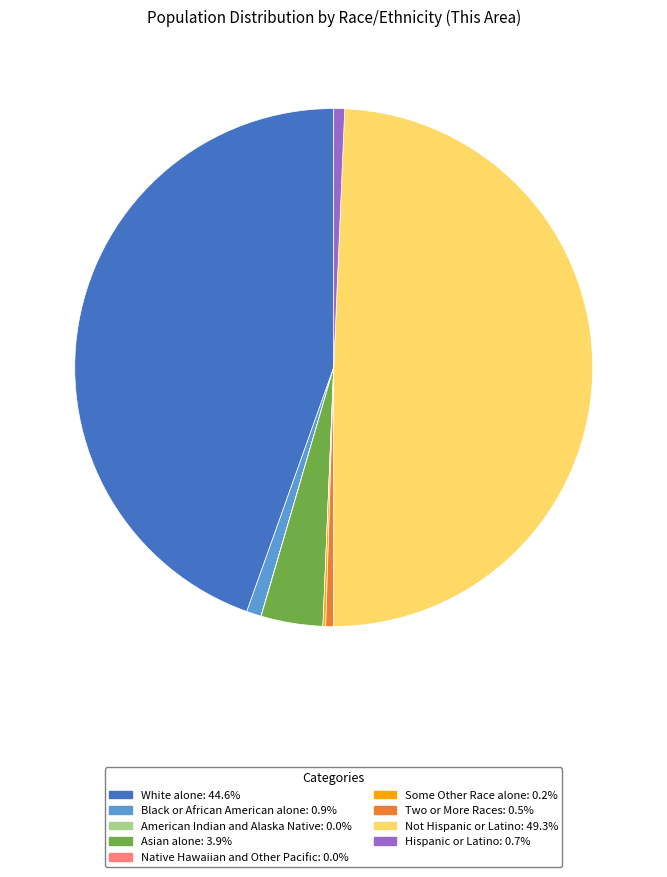

What is the ratio of the value at Asian alone to the value at Hispanic or Latino?

5.7